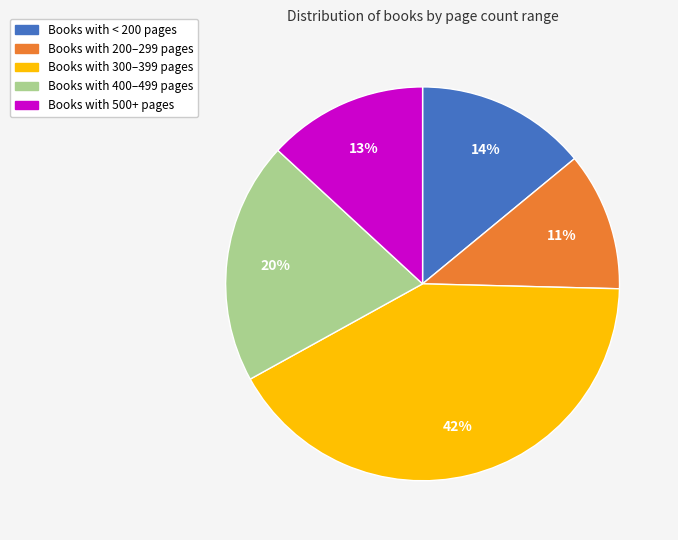

To the nearest percent, what is the average slice percentage?

20%